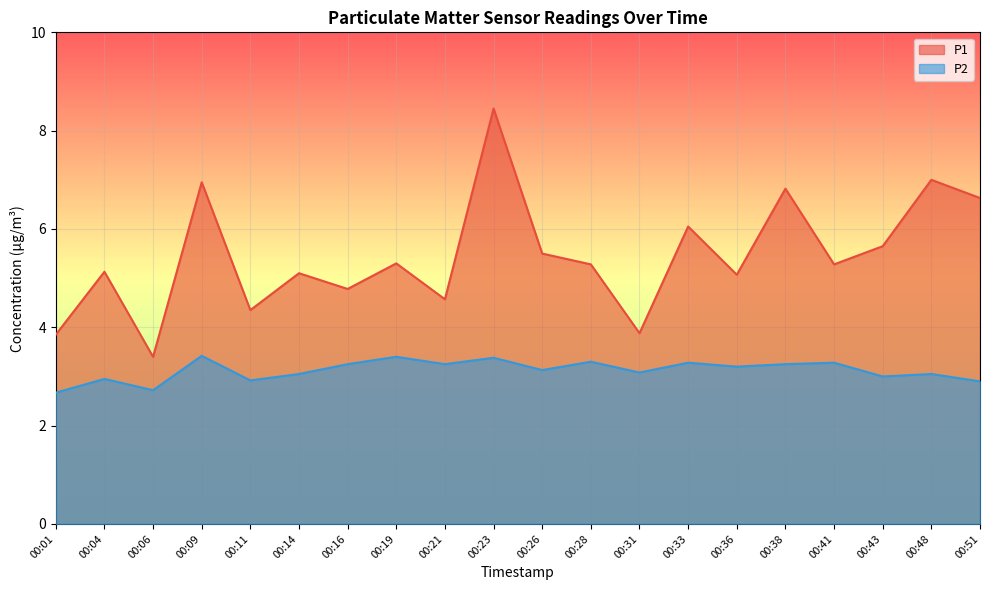

Rank the series by their maximum value, from highest to lowest.

P1, P2